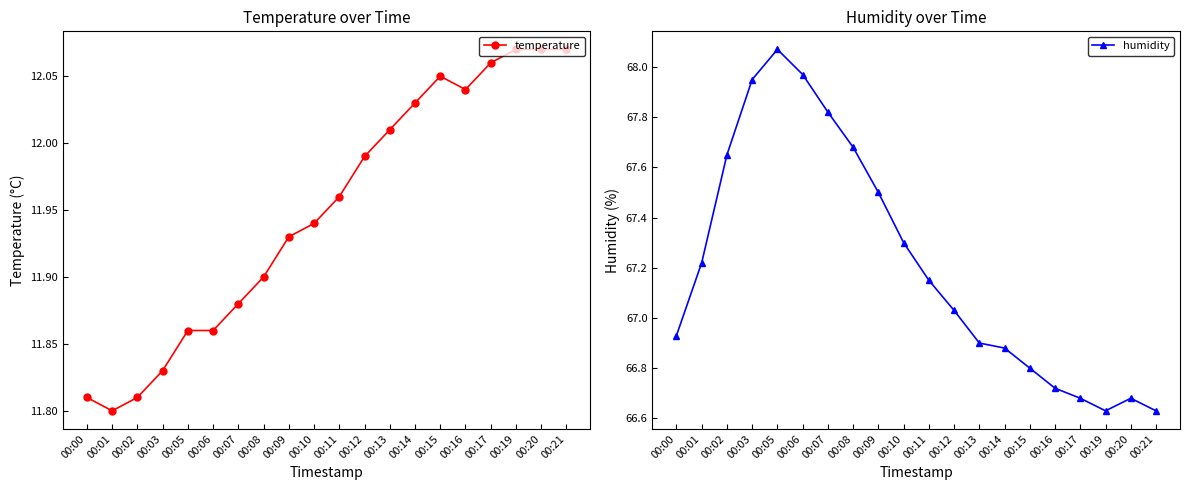

True or false: humidity and temperature intersect in this chart.

False